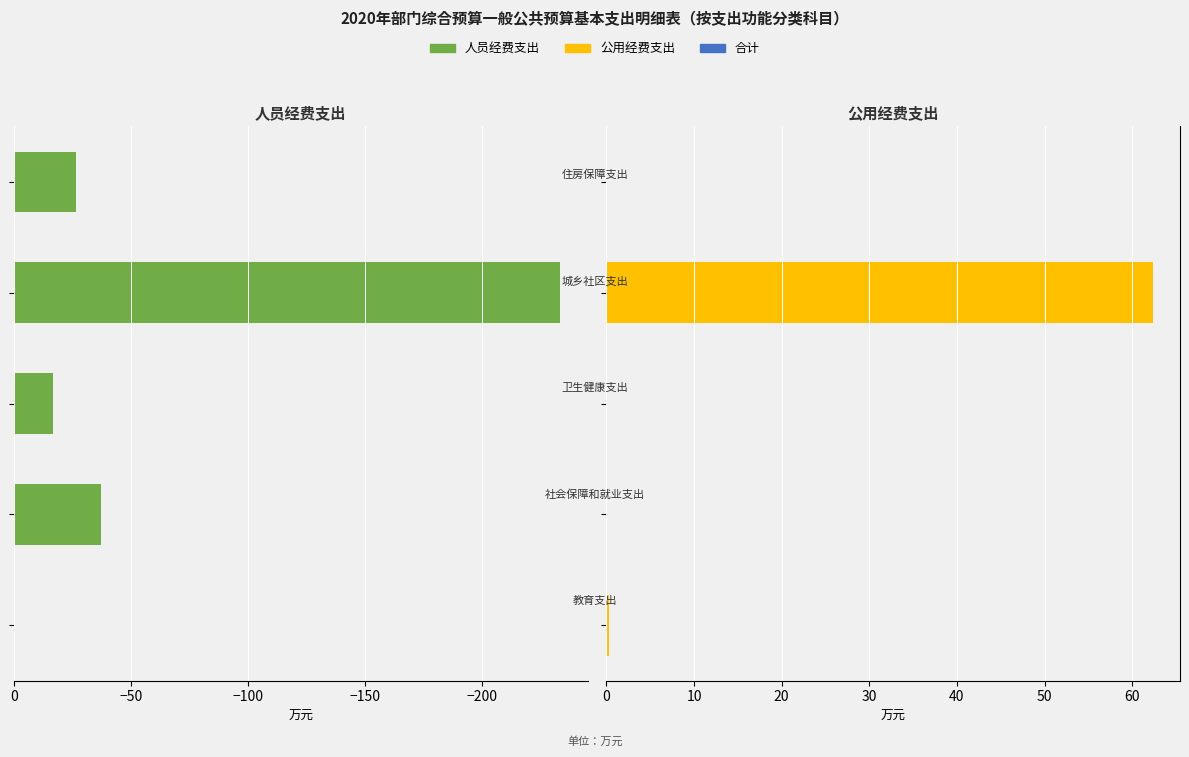

Which series has the widest spread of values?

人员经费支出